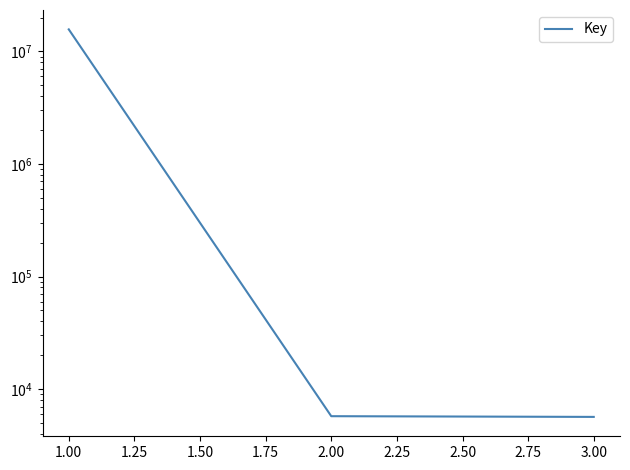

What is the greatest value displayed?

15705954